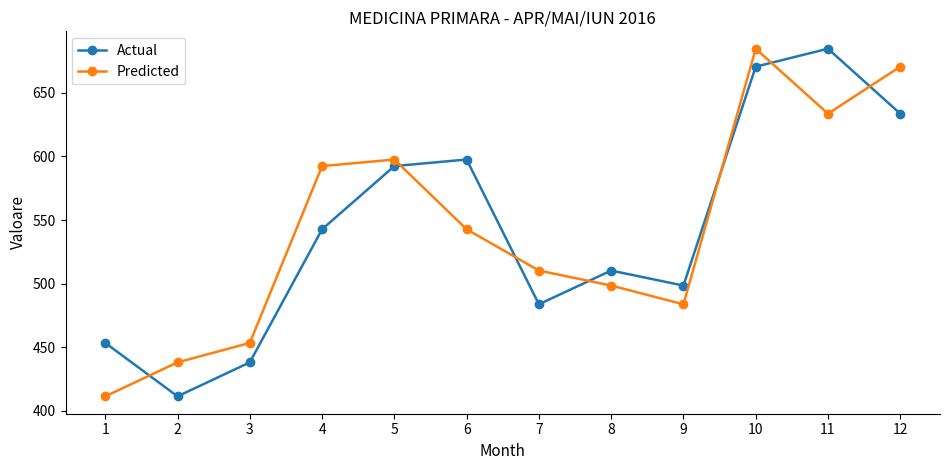

At how many categories does at least one series exceed 527?

6